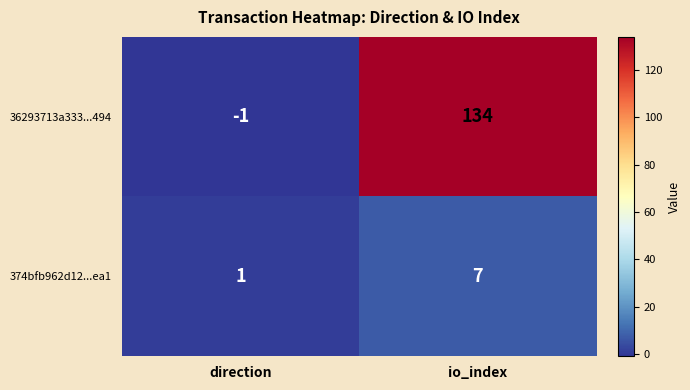

At which label is 374bfb962d12...ea1 closest to 4?

direction